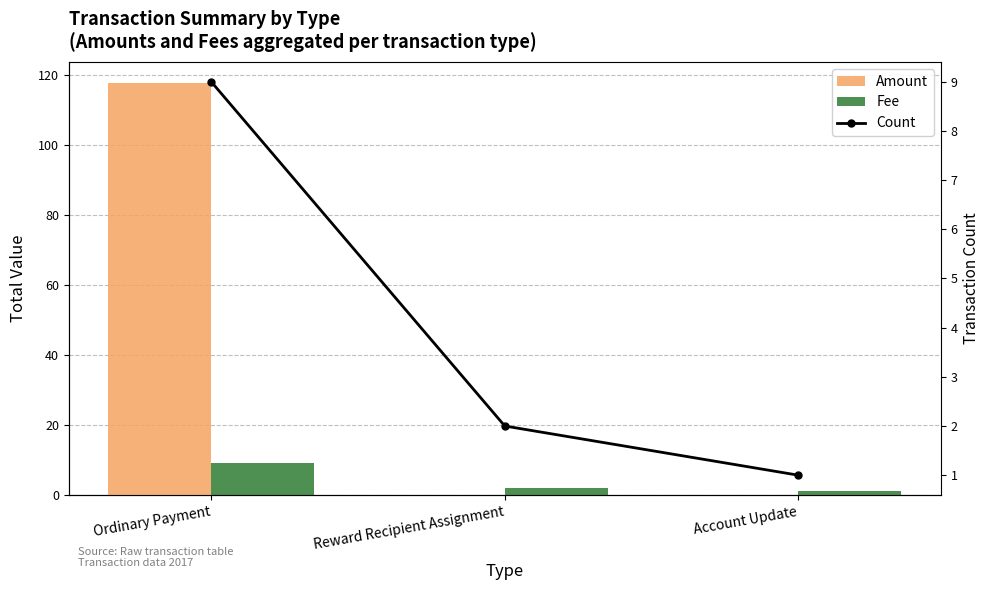

How many data points in Fee are less than 2?

1